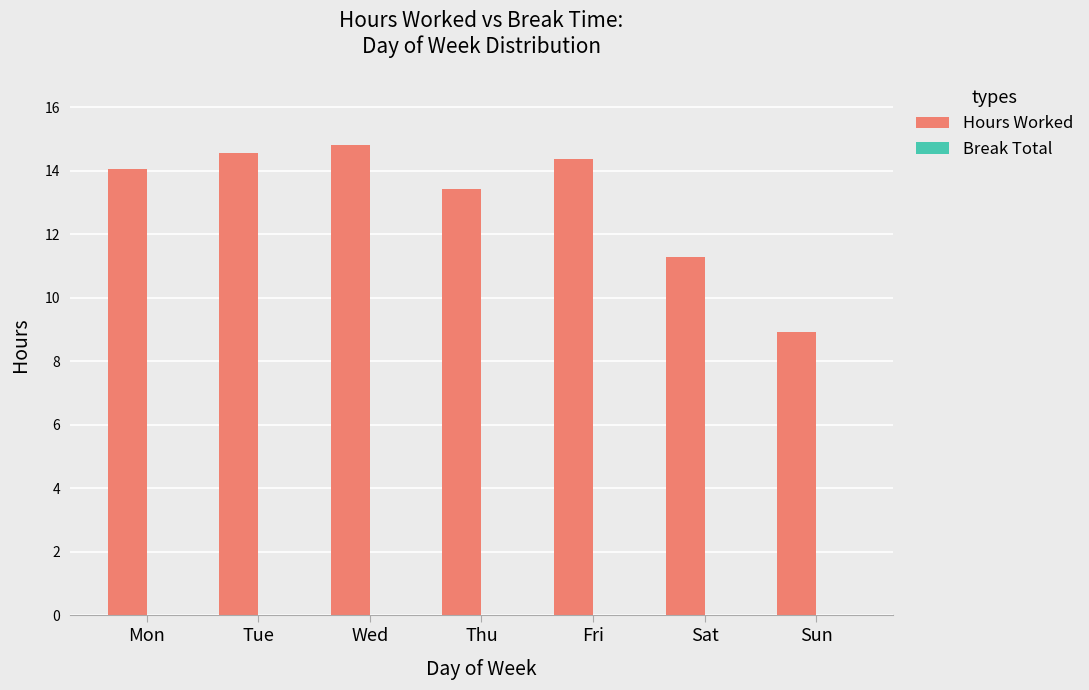

What is the sum of all values?

91.5